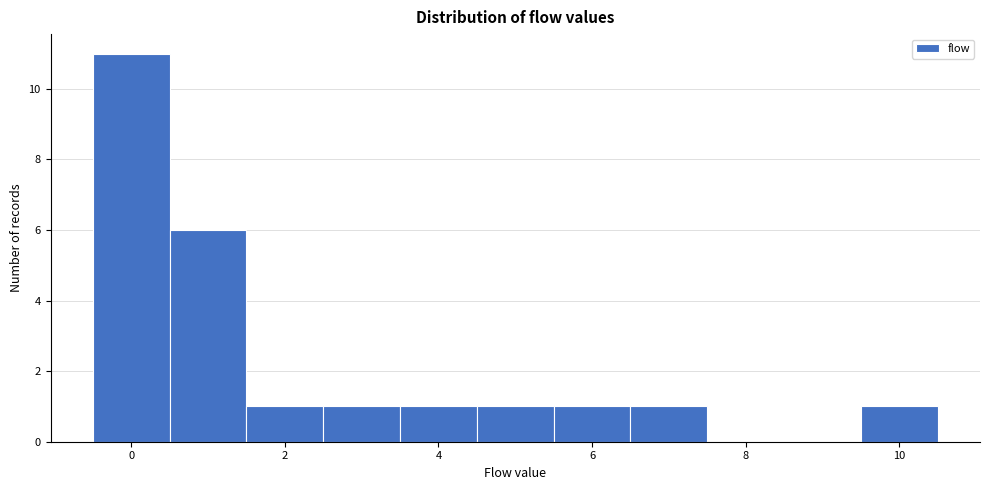

Reading left to right, list every bar in this chart as the range it spans on the x-axis followed by its height. Neither the bar edges nor the heights are printed on the chart, so give them approximately, as read against the axes.

-0.5 to 0.5: 11
0.5 to 1.5: 6
1.5 to 2.5: 1
2.5 to 3.5: 1
3.5 to 4.5: 1
4.5 to 5.5: 1
5.5 to 6.5: 1
6.5 to 7.5: 1
7.5 to 8.5: 0
8.5 to 9.5: 0
9.5 to 10.5: 1